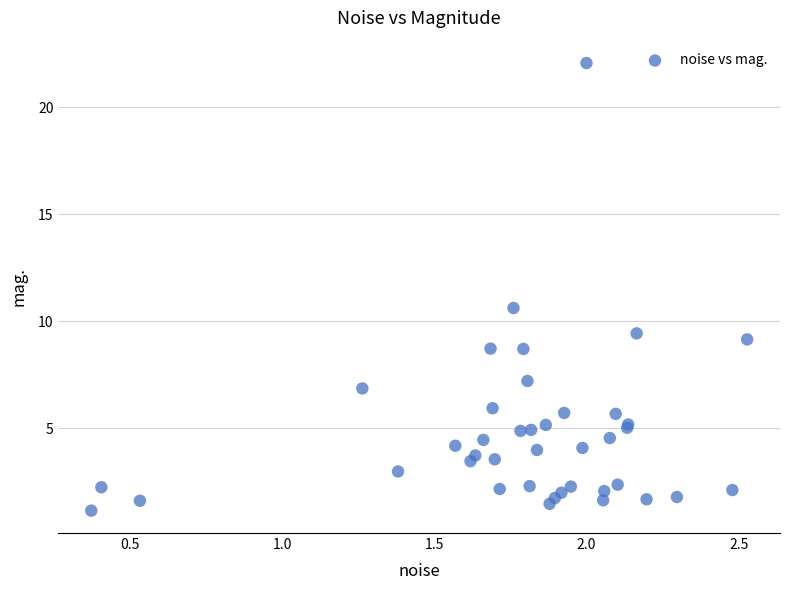

What Y value in the scatter plot is closest to 11?

10.6